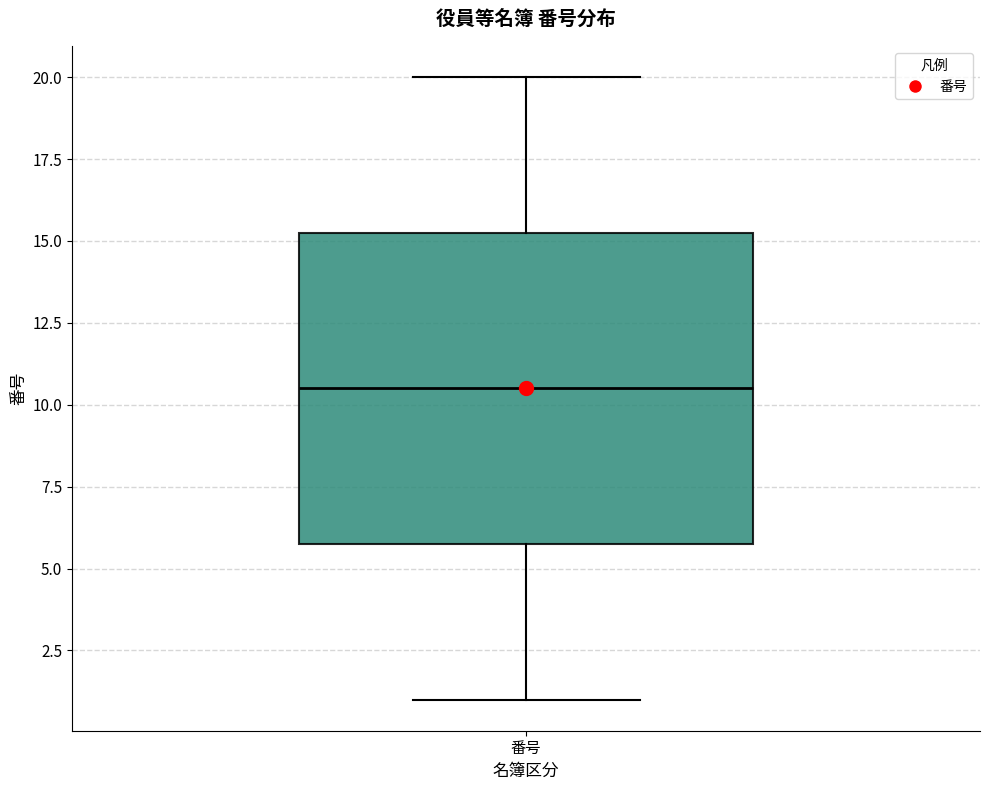

Transcribe this box plot: give where the median line is, the range the box spans, and where the two whiskers end, as read against the y-axis. The values are not printed on the chart, so give them approximately, as read against the axis.

median 10.5, box 6.0 to 15.5, whiskers 1.0 to 20.0